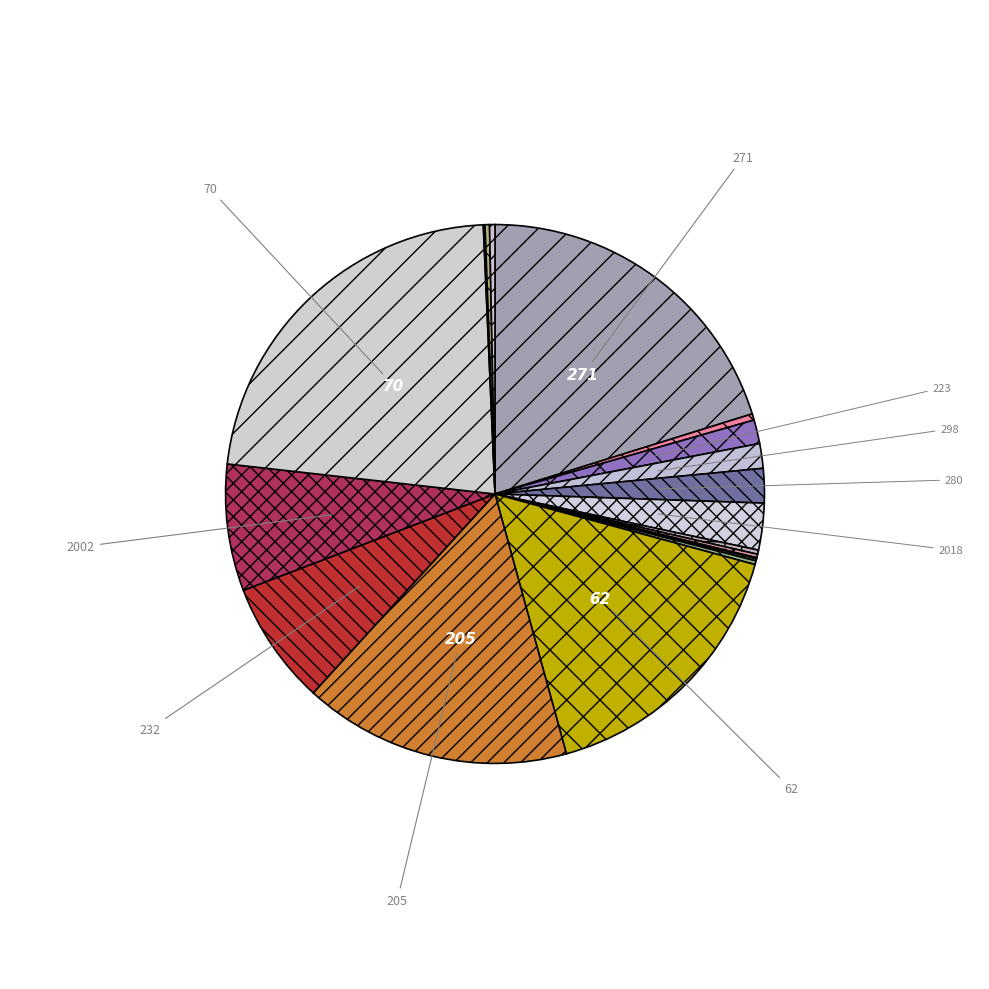

Rank the categories by value from highest to lowest.

70, 271, 62, 205, 2002, 232, 2018, 280, 298, 223, 14, 3, 51, 264, 207, 5, 257, 2006, 2020